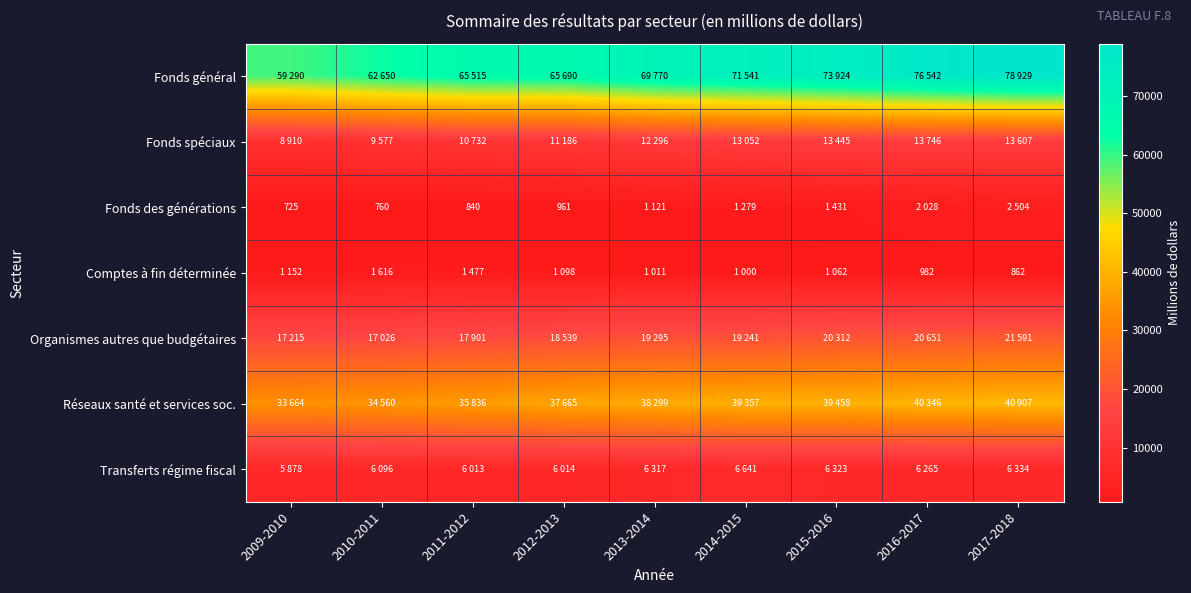

What is the lowest value of the Réseaux santé et services soc. series?

33664